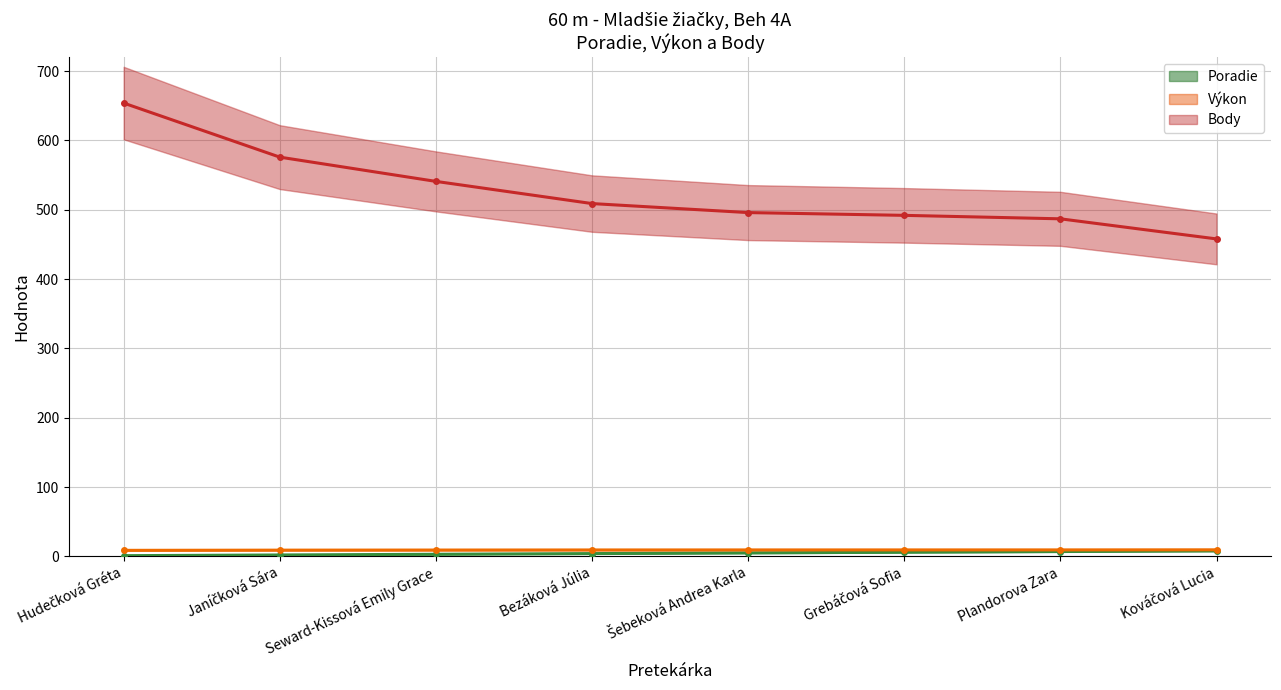

Where is Výkon nearest to the value 9?

Janíčková Sára